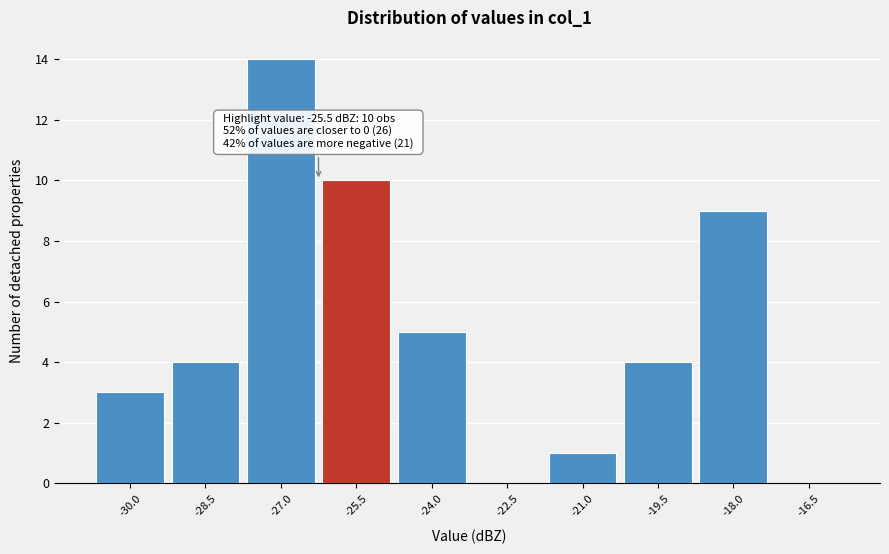

Reading left to right, transcribe all the data shown in this chart.

-30.0=3	-28.5=4	-27.0=14	-25.5=10	-24.0=5	-22.5=0	-21.0=1	-19.5=4	-18.0=9	-16.5=0